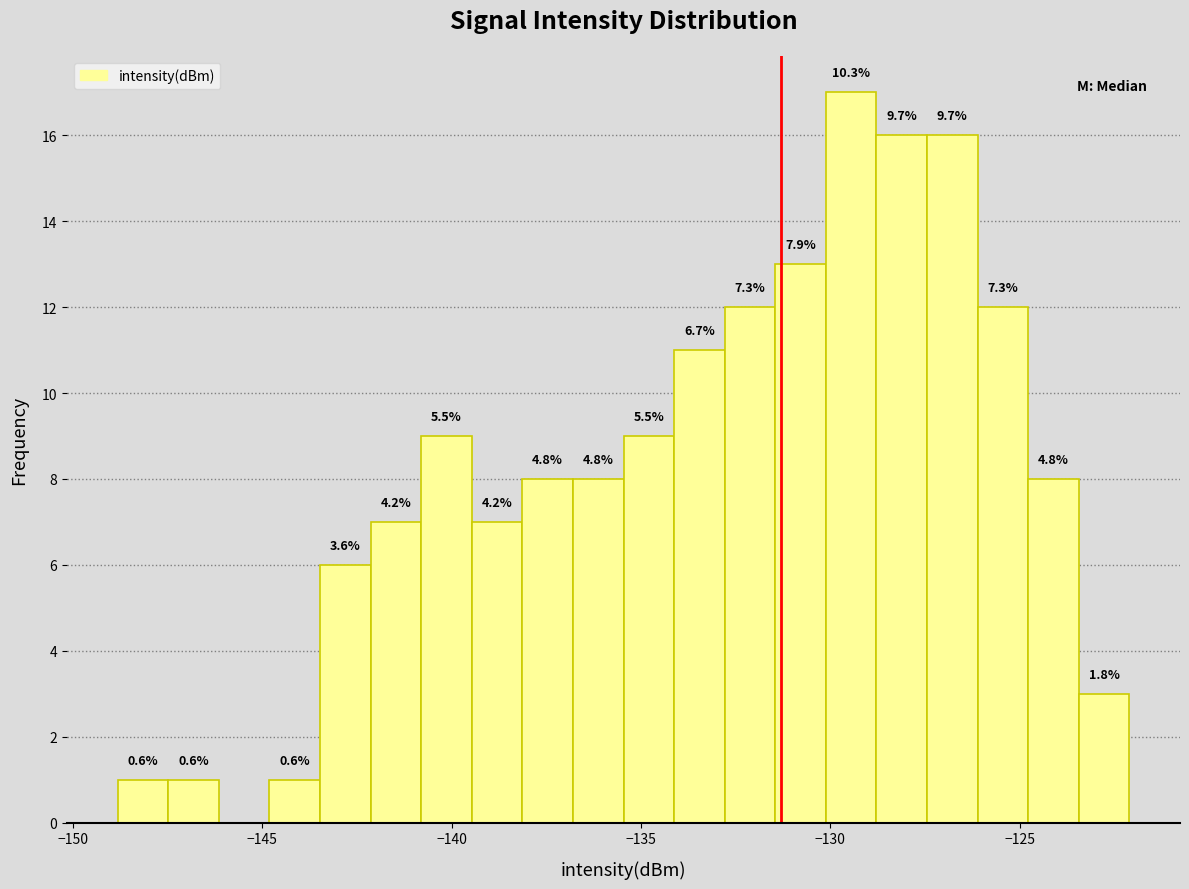

Read against the x-axis, roughly where is the centre of the tallest bar?

-129.5